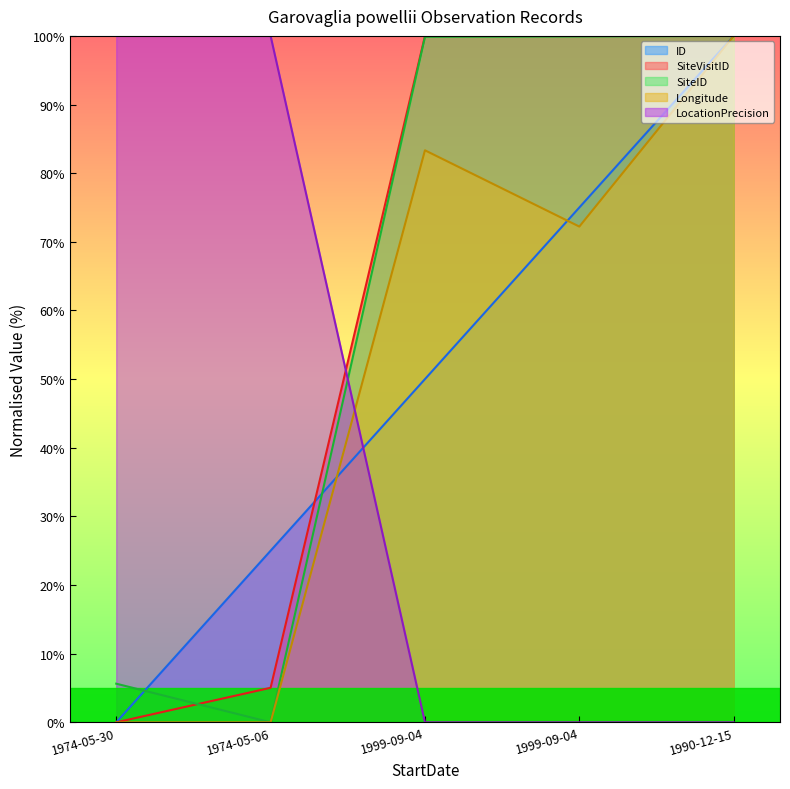

Reading right to left, what are all the values shown in this chart?

ID: 1990-12-15=100.0	1999-09-04=75.0	1999-09-04=50.0	1974-05-06=25.0	1974-05-30=0.0
SiteVisitID: 1990-12-15=100.0	1999-09-04=100.0	1999-09-04=100.0	1974-05-06=5.0	1974-05-30=0.0
SiteID: 1990-12-15=100.0	1999-09-04=99.9	1999-09-04=99.9	1974-05-06=0.0	1974-05-30=5.6
Longitude: 1990-12-15=100.0	1999-09-04=72.2	1999-09-04=83.3	1974-05-06=0.0	1974-05-30=0.0
LocationPrecision: 1990-12-15=0.0	1999-09-04=0.0	1999-09-04=0.0	1974-05-06=100.0	1974-05-30=100.0